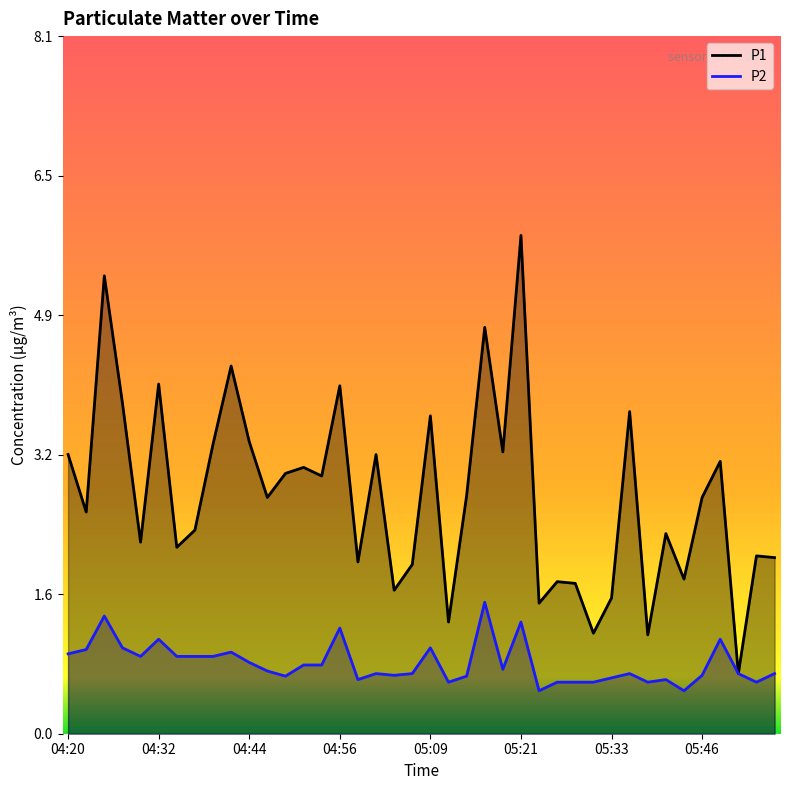

What is the difference between the second highest and second lowest values in the P2 series?

0.9